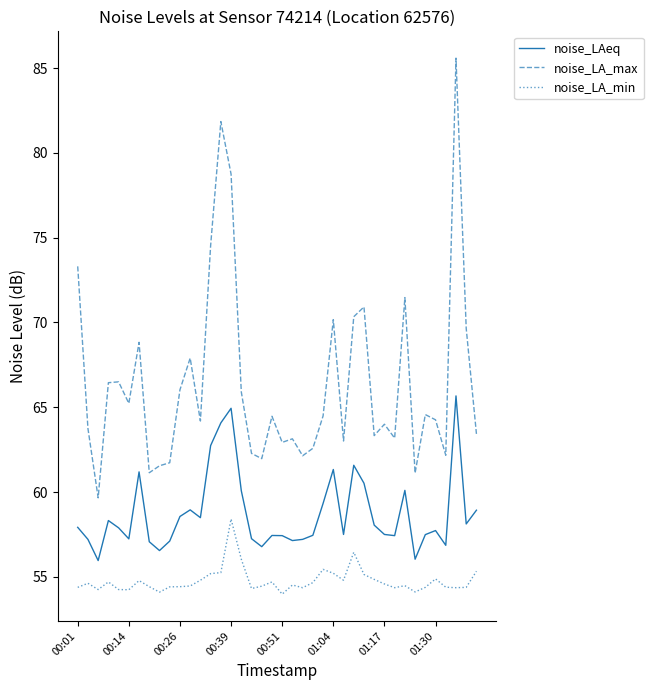

What are all the series names shown in the legend?

noise_LAeq, noise_LA_max, noise_LA_min